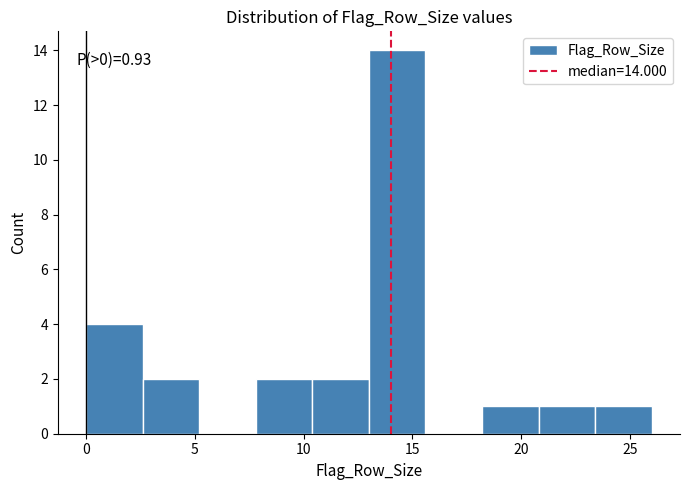

Over which range of the x-axis is the bar tallest?

13.0 to 15.6